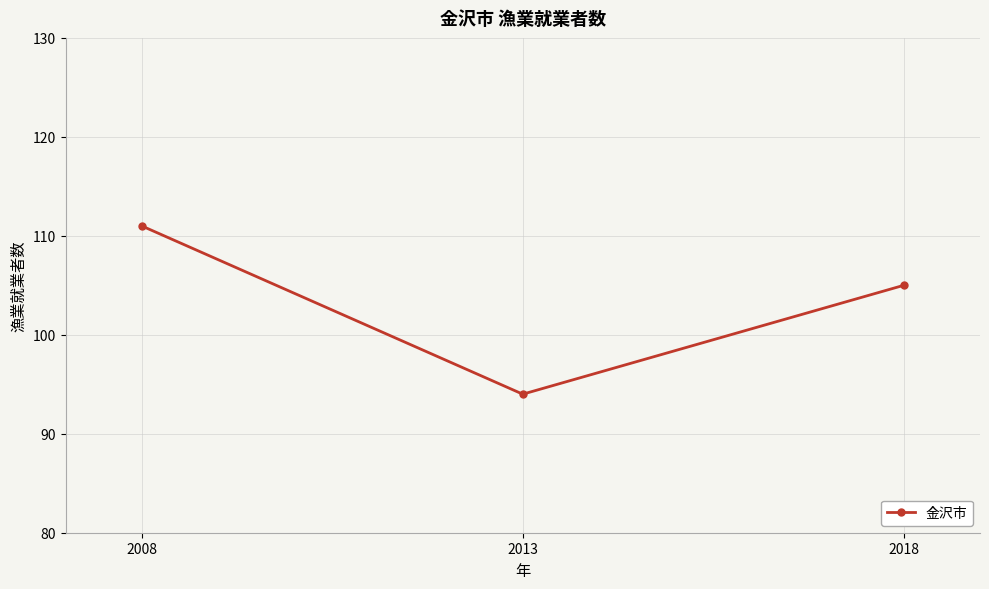

Is it true that the value at 2008 is 111?

True